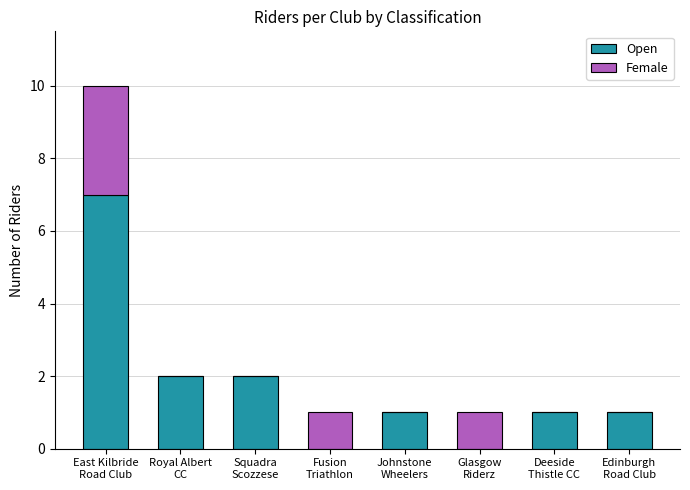

What is the maximum value for Open?

7